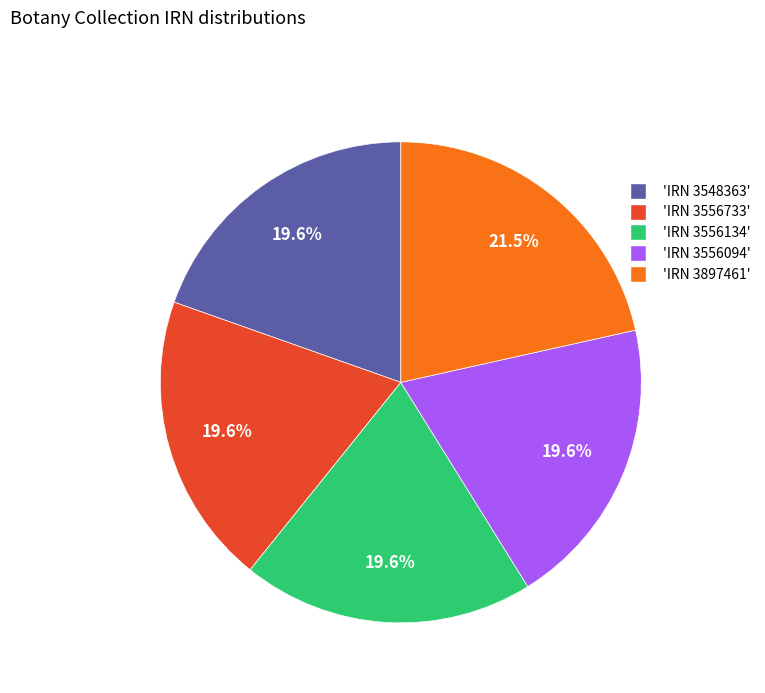

Does any single category account for the majority?

No